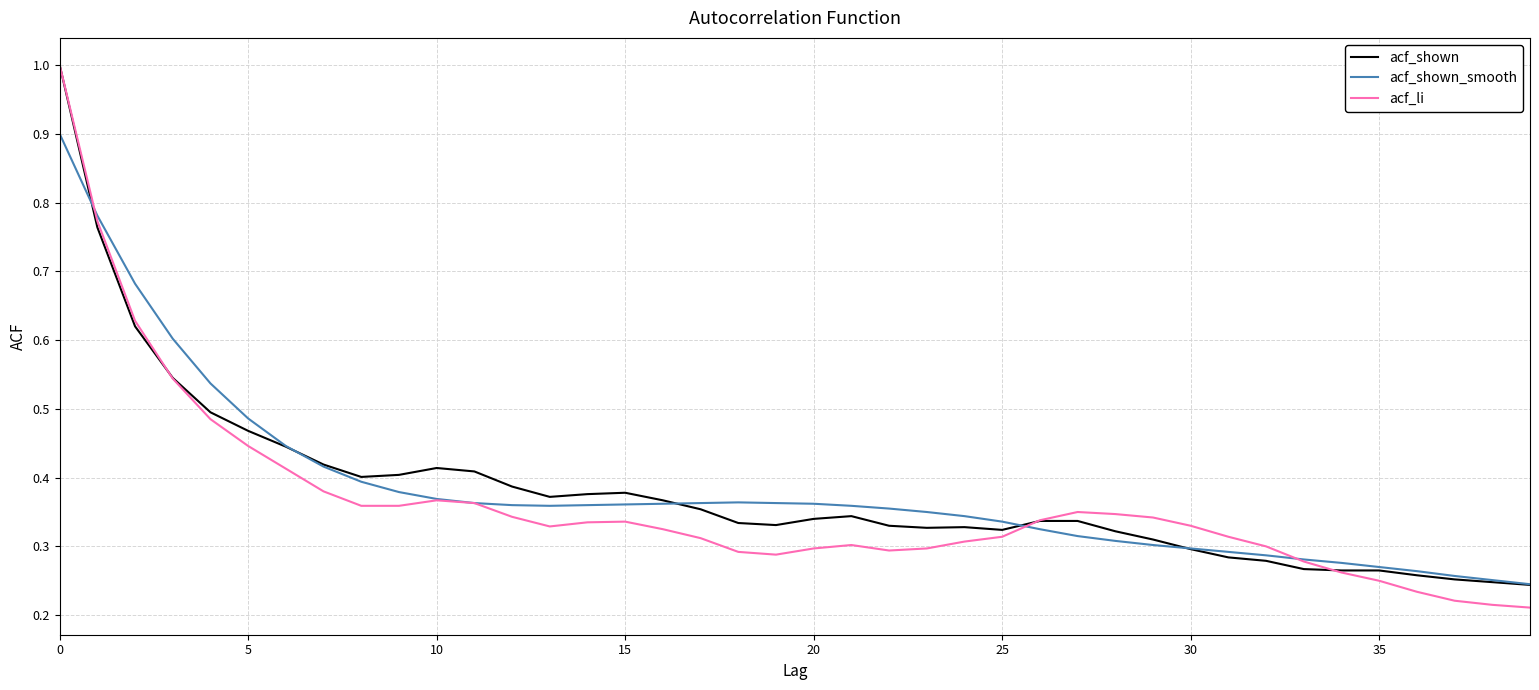

What is the highest value of the acf_shown_smooth series?

0.9